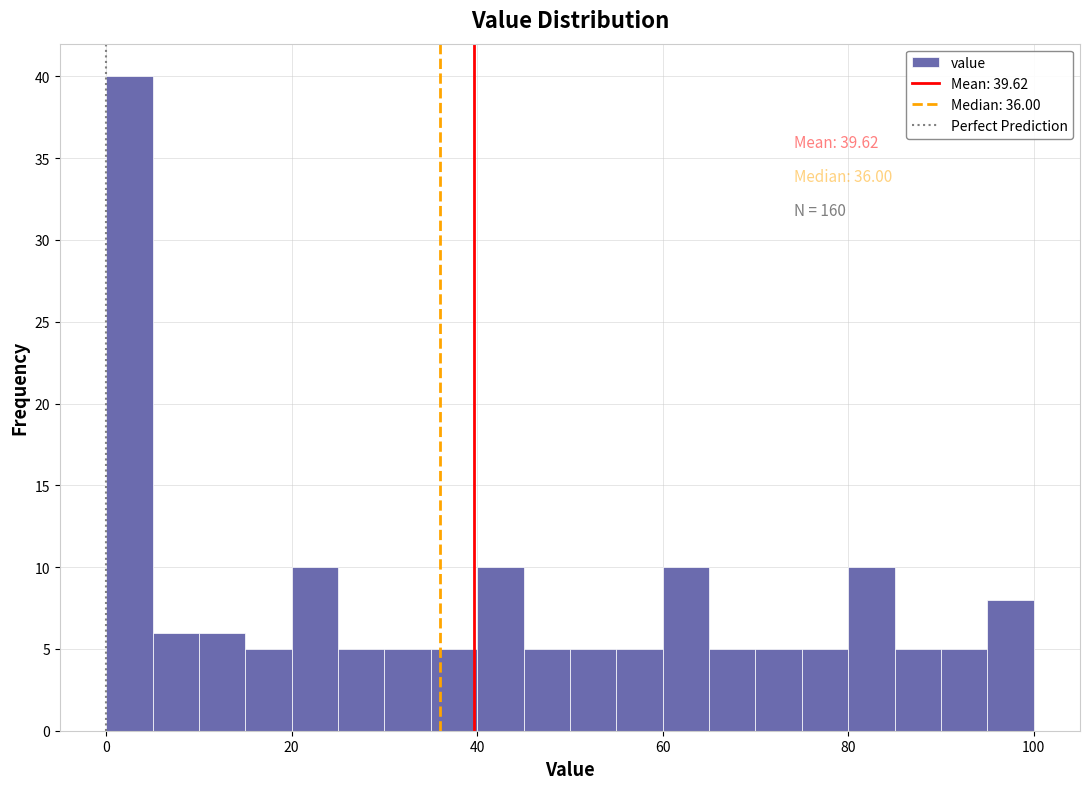

Around what value on the x-axis is the tallest bar? Give the approximate position of its centre, as read against the axis.

2